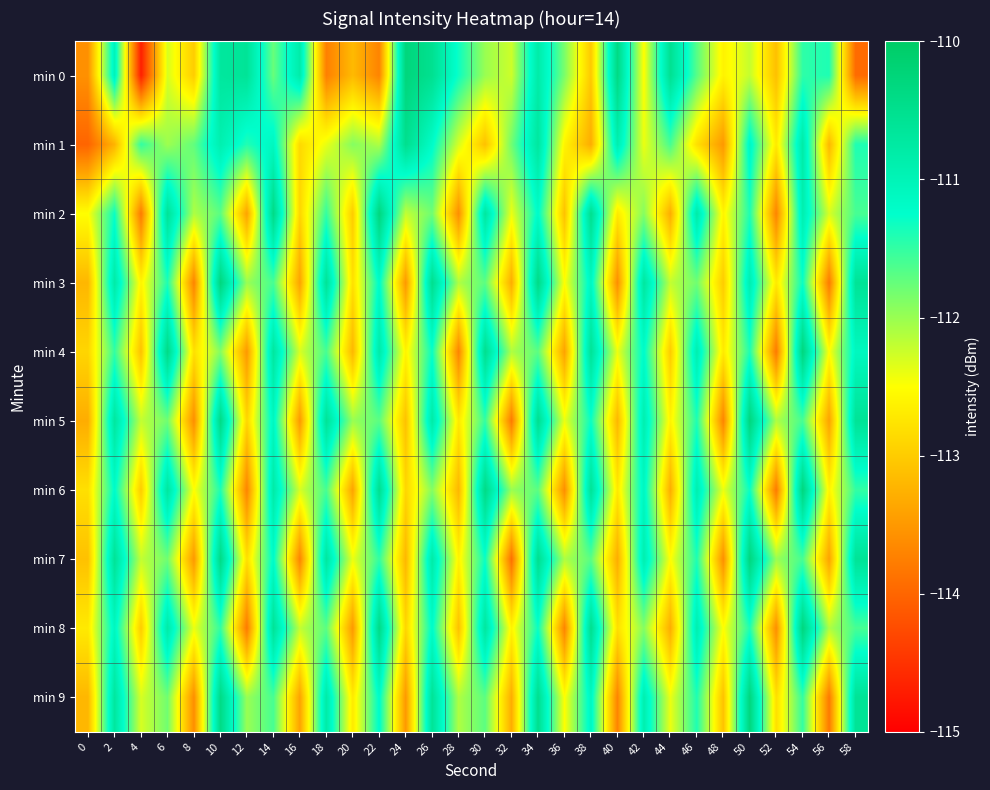

At 58, list the series in order from largest to smallest.

min 3, min 5, min 7, min 9, min 4, min 1, min 6, min 2, min 8, min 0